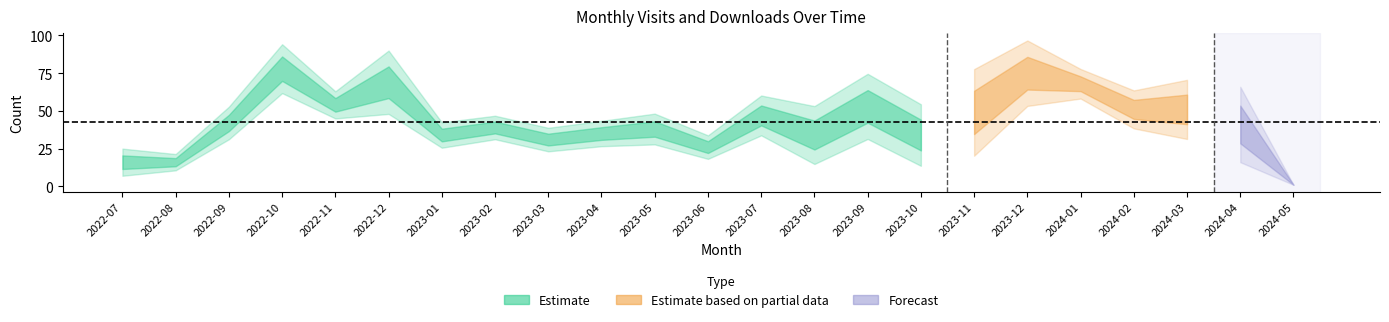

At which label is monthly_visit closest to 39?

2023-02